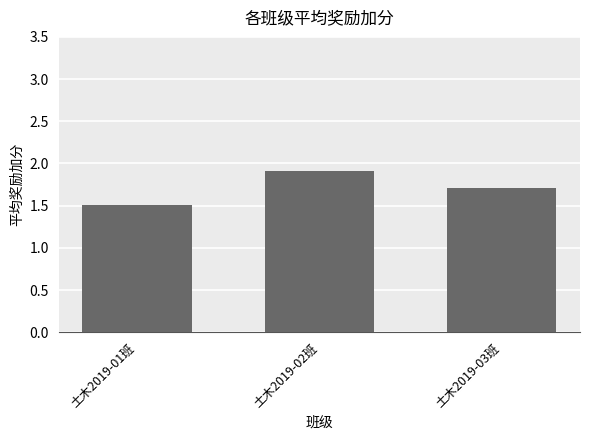

Are the bars horizontal?

No